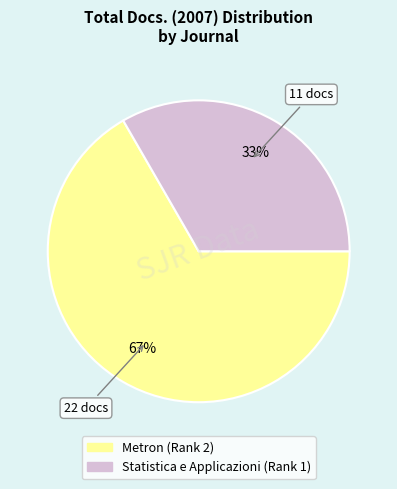

To the nearest percent, what is the combined percentage of Metron (Rank 2) and Statistica e Applicazioni (Rank 1)?

100%